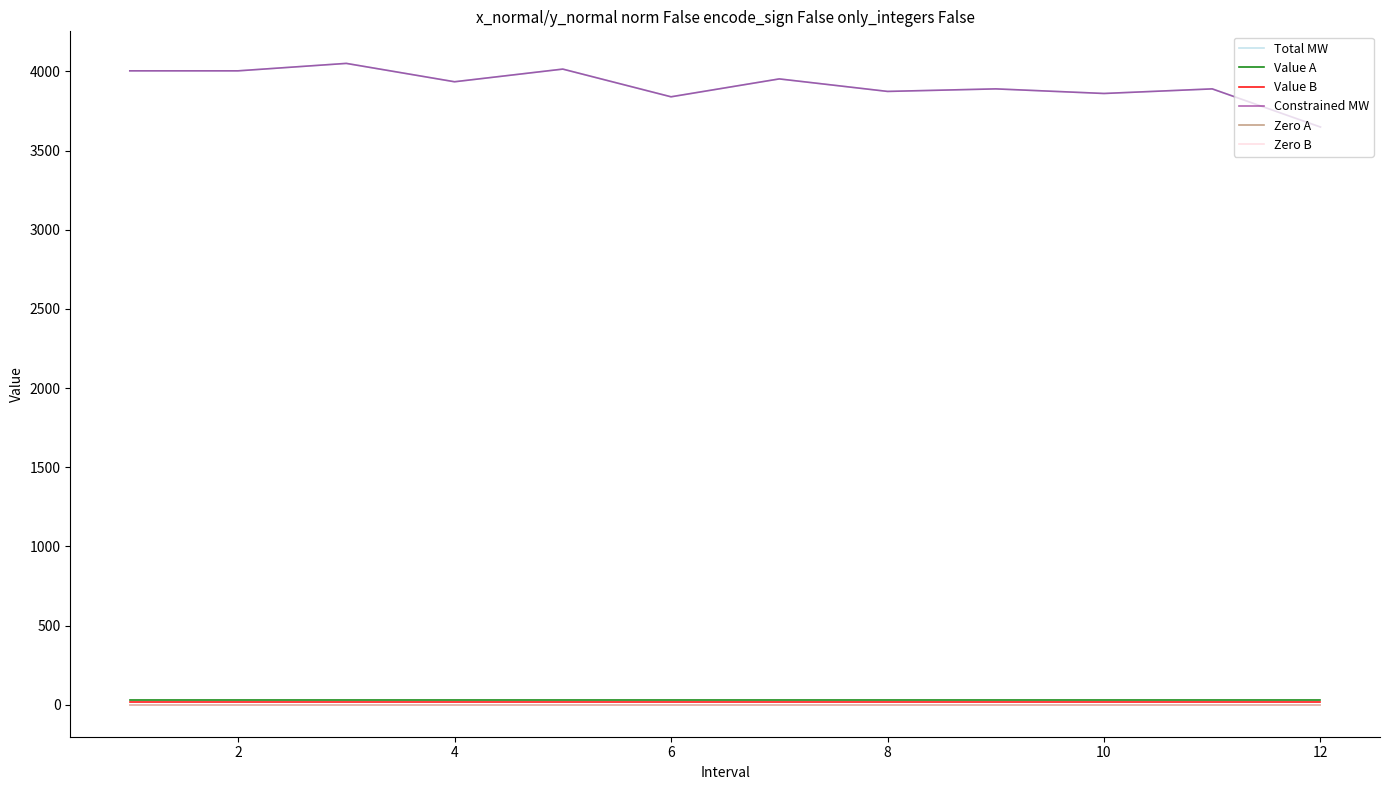

Which series has the largest total across all categories?

Total MW